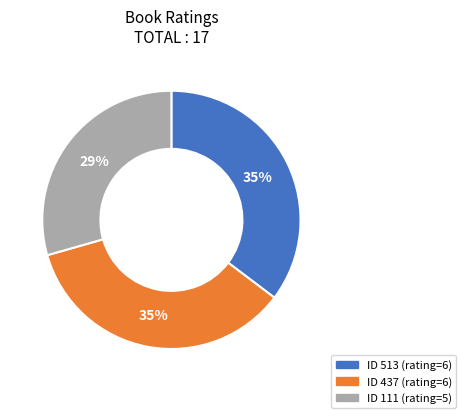

To the nearest percent, what is the average slice percentage?

33%